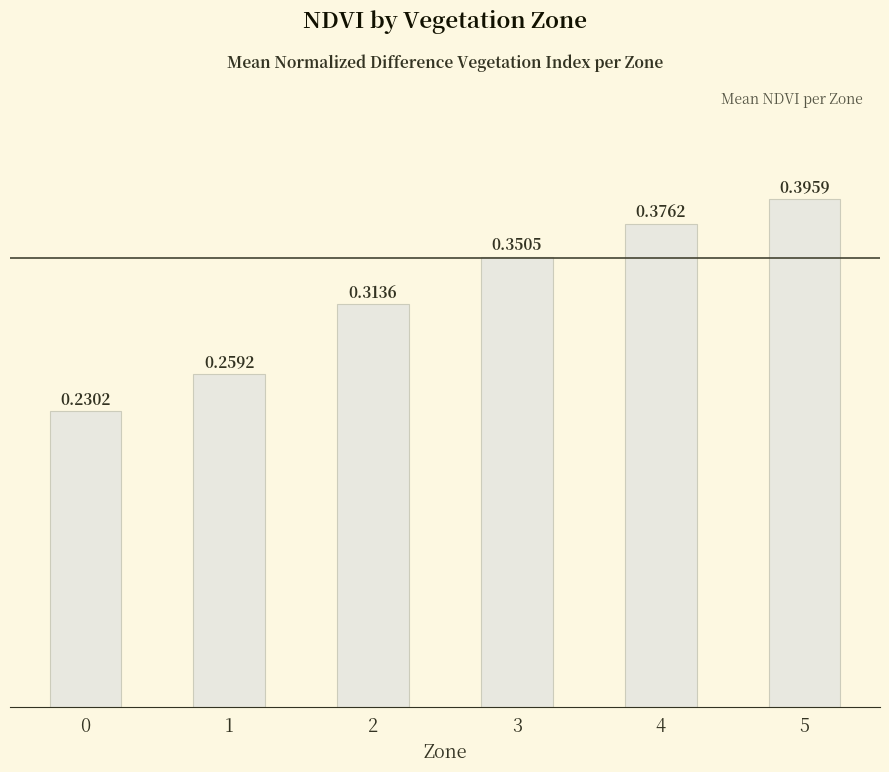

List the labels in order of value, largest first.

5, 4, 3, 2, 1, 0